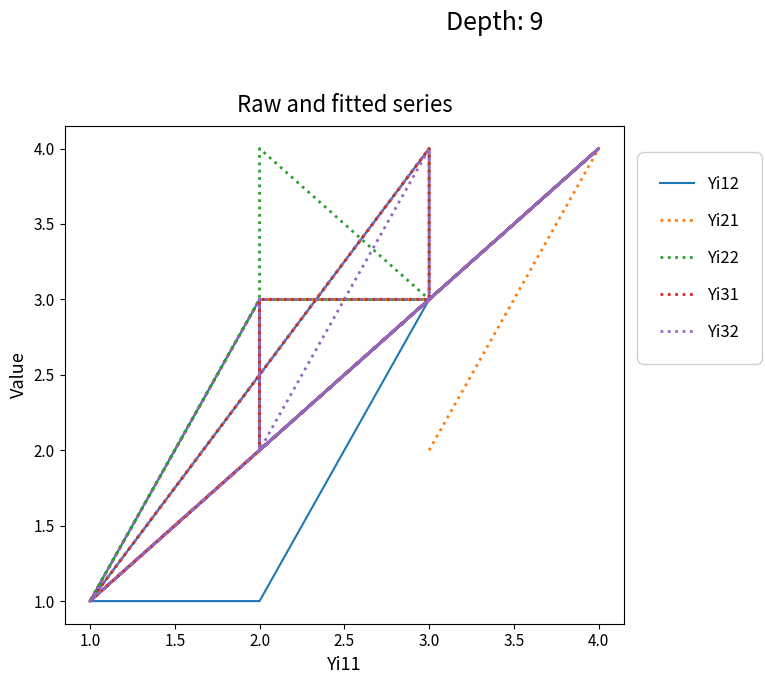

How many interior local valleys does the Yi32 series have?

6